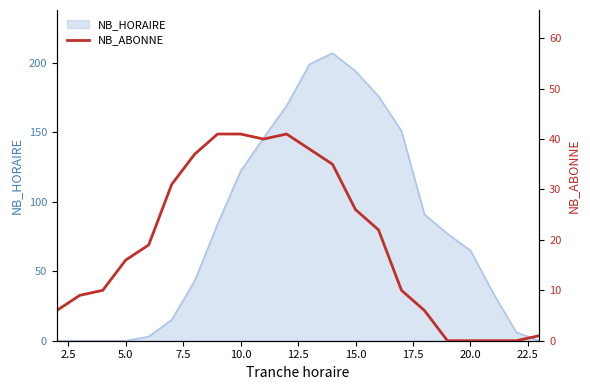

How many points are higher than both their immediate neighbors (excluding endpoints)?

1